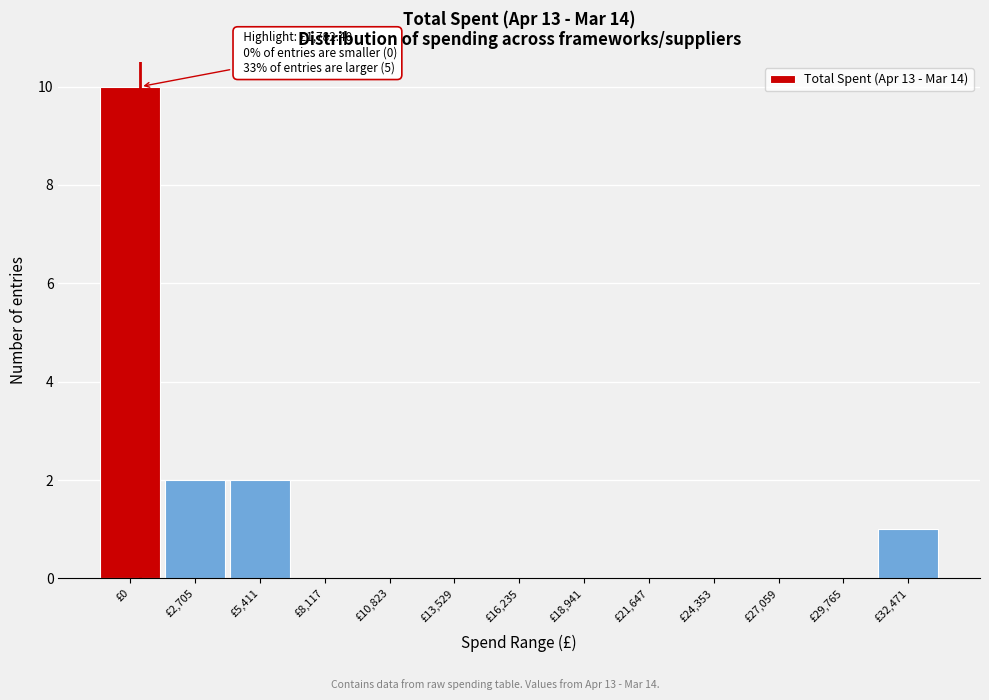

Reading right to left, what are all the values shown in this chart?

£32,471=1	£29,765=0	£27,059=0	£24,353=0	£21,647=0	£18,941=0	£16,235=0	£13,529=0	£10,823=0	£8,117=0	£5,411=2	£2,705=2	£0=10